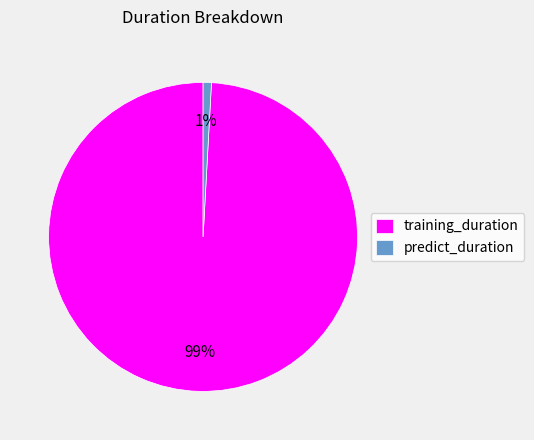

To the nearest percent, what portion does training_duration represent?

99%